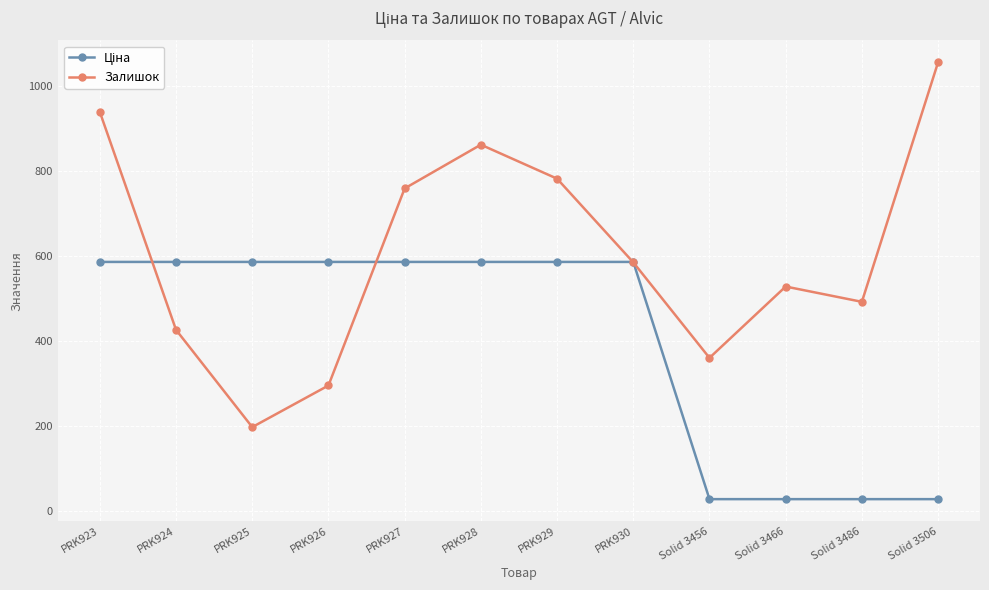

What is the minimum value shown in the chart?

27.4